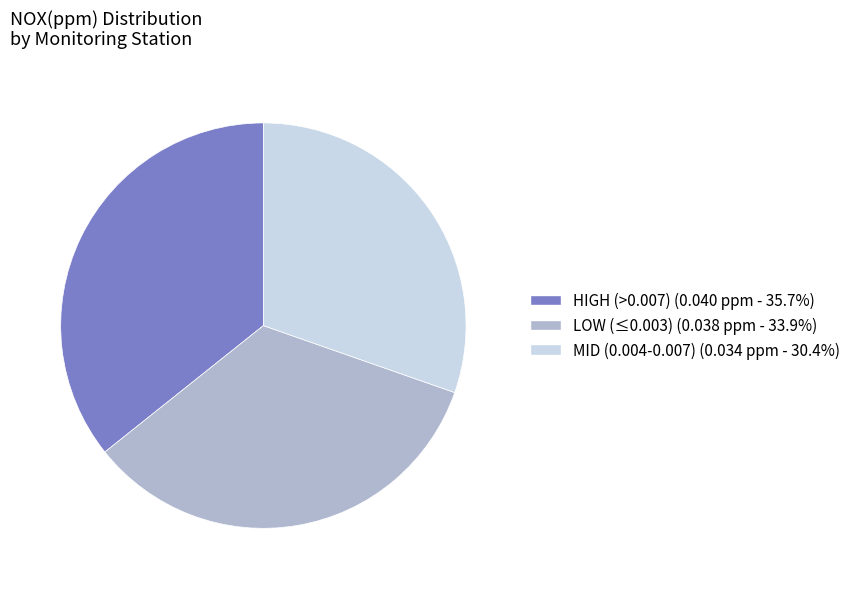

Is there any slice that represents more than half of the pie?

No